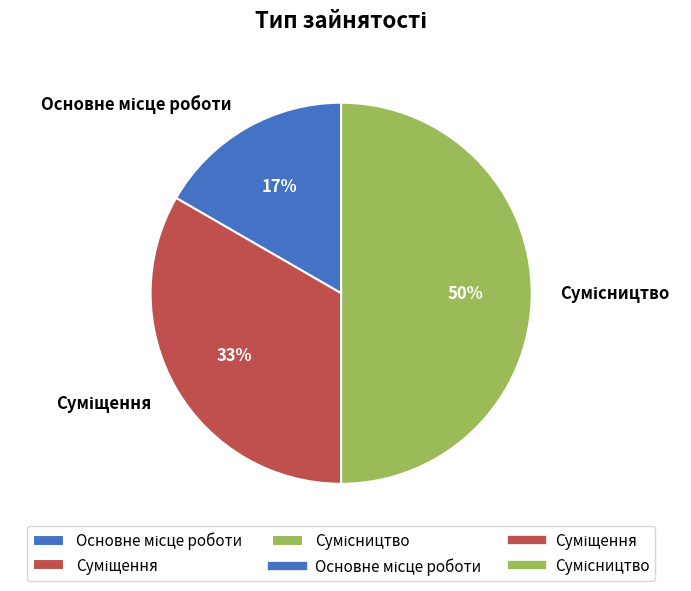

To the nearest percent, what is the average slice percentage?

33%